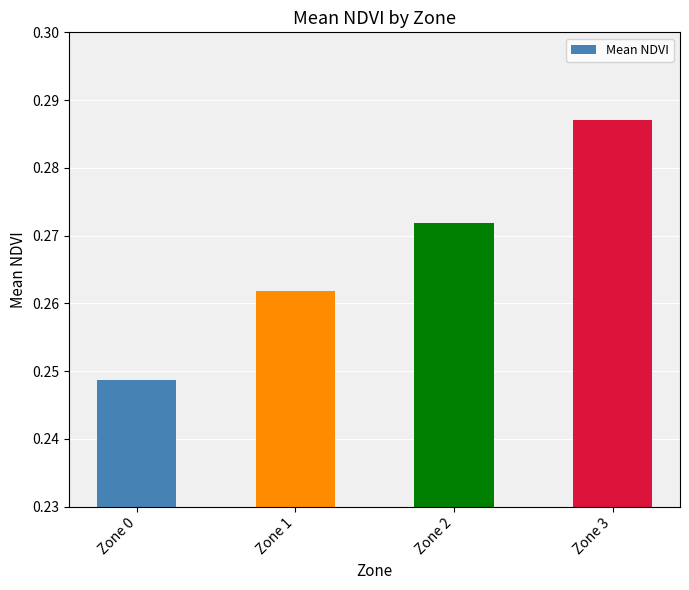

The chart shows a value of 0.4 at Zone 1. True or false?

False